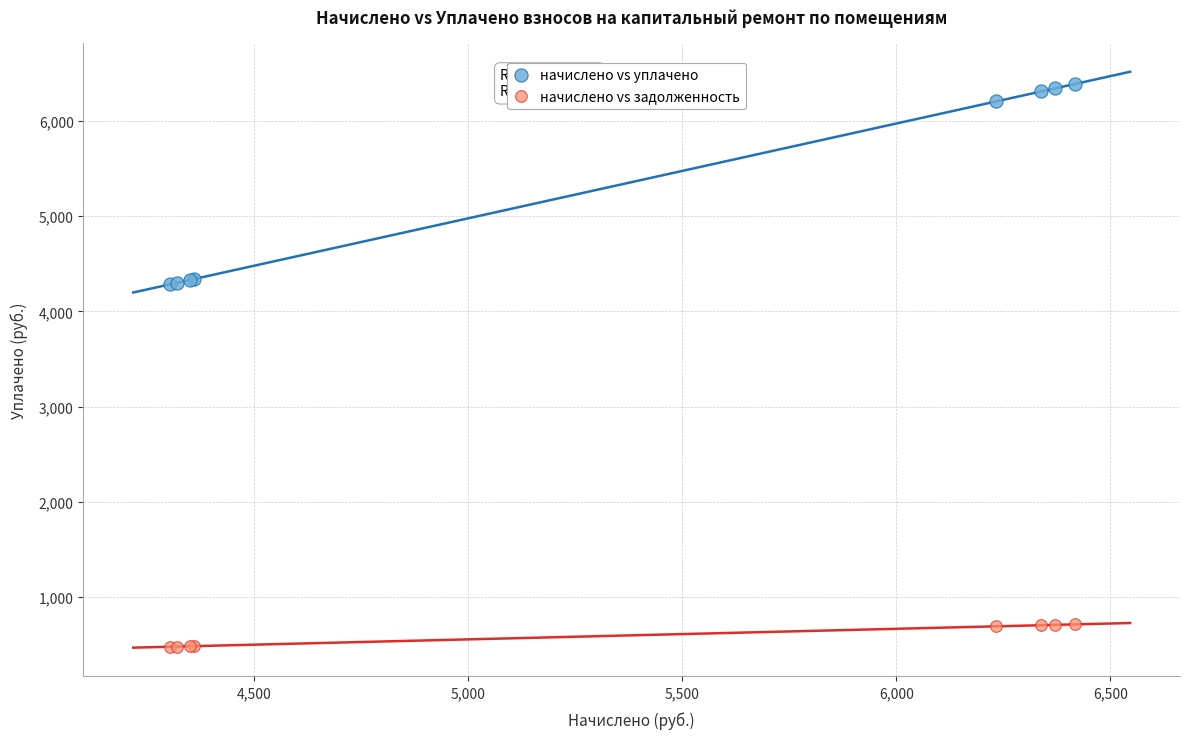

Which series reaches the maximum Y coordinate?

начислено vs уплачено